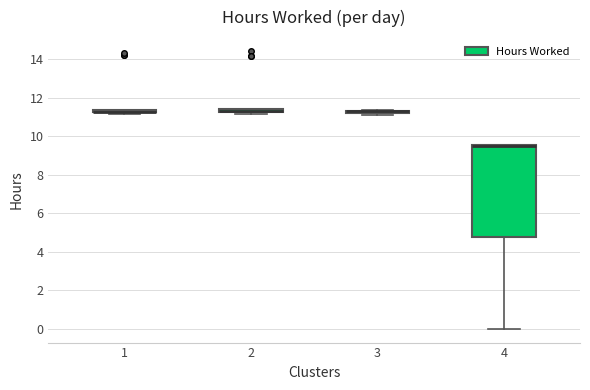

Comparing the boxes themselves (not the whiskers), which one is the tallest?

4